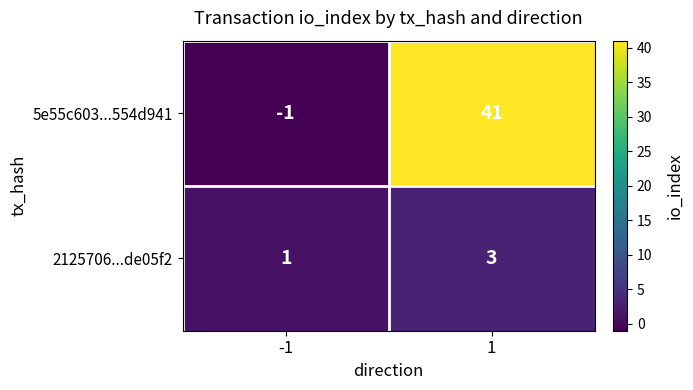

Which series changed the most between -1 and 1?

5e55c603...554d941